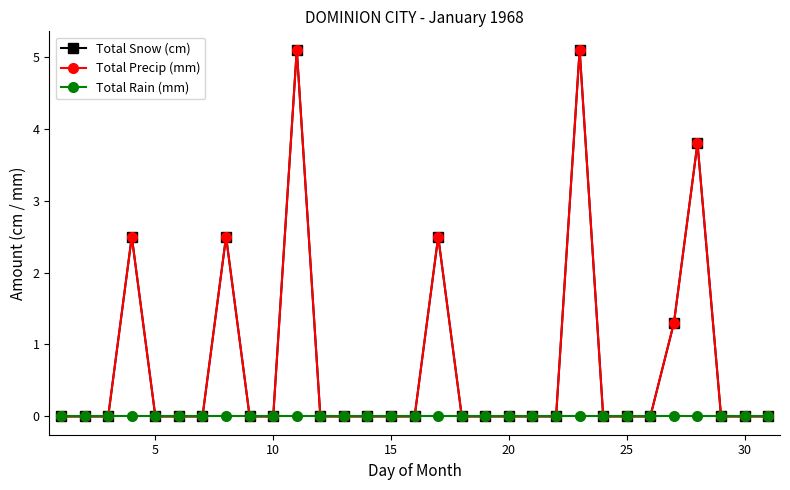

True or false: Total Rain (mm) and Total Precip (mm) intersect in this chart.

False